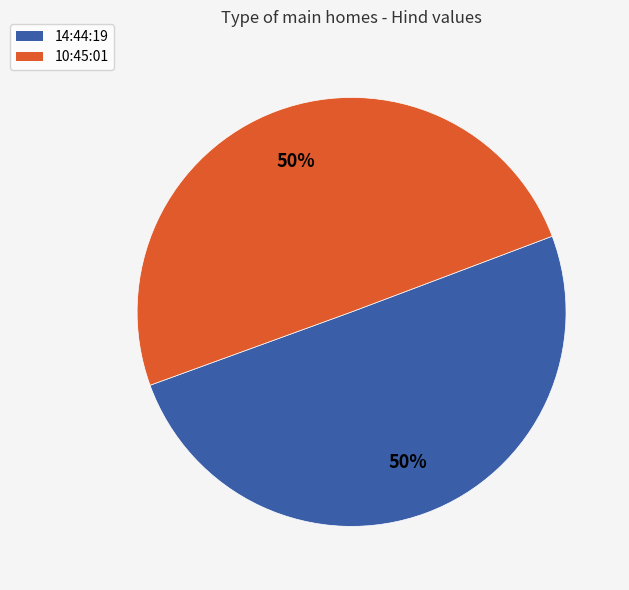

What percentage is the 14:44:19 slice, to the nearest percent?

50%